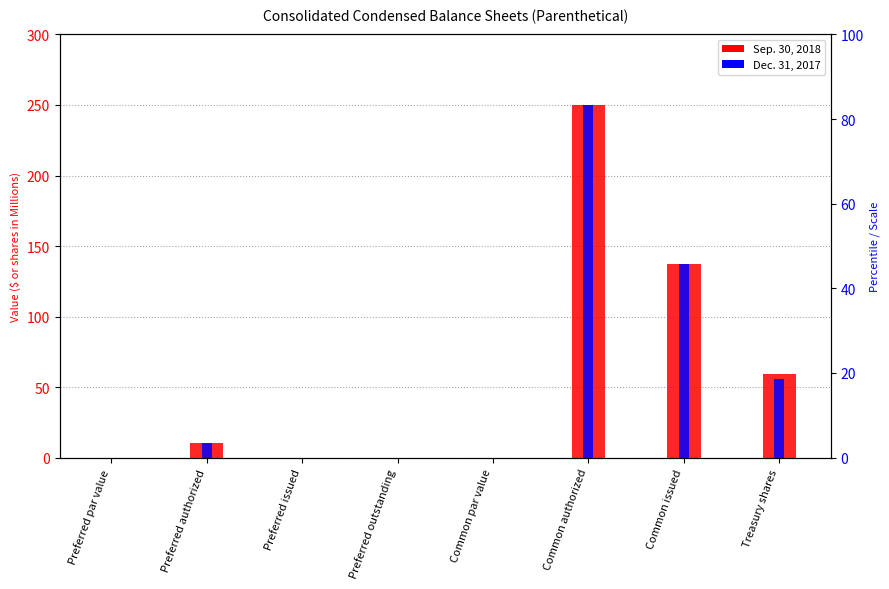

The Sep. 30, 2018 series shows -159.1 at Preferred issued. True or false?

False